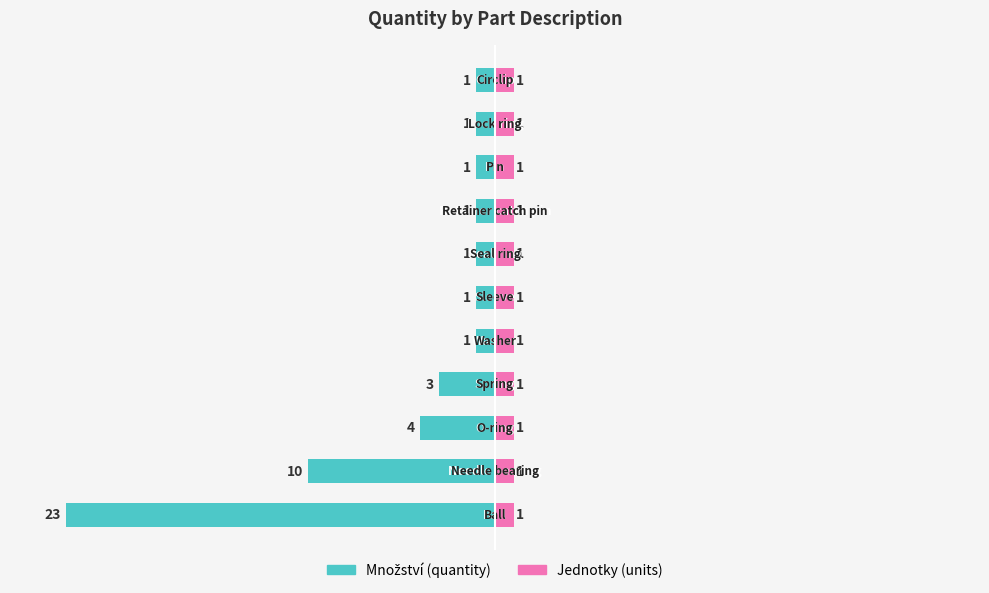

How many distinct data groups are displayed?

2